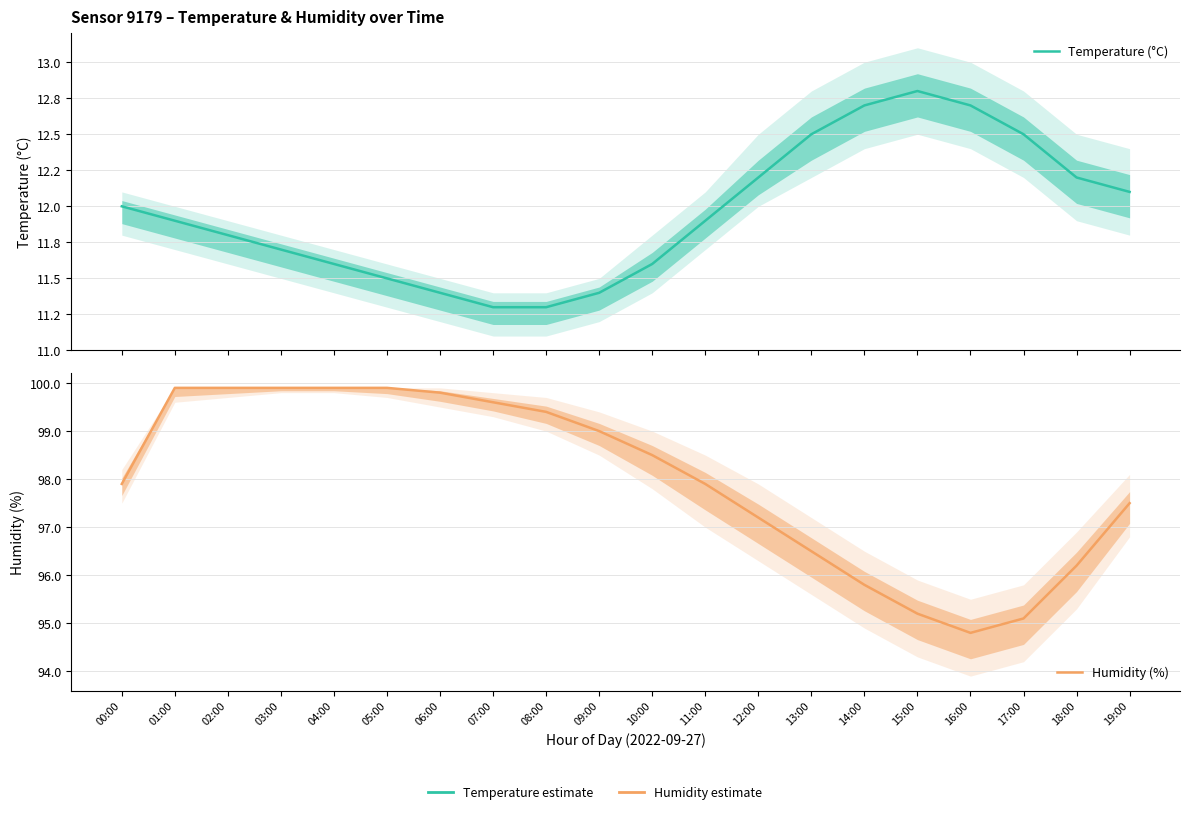

How many lines are shown in the chart?

2